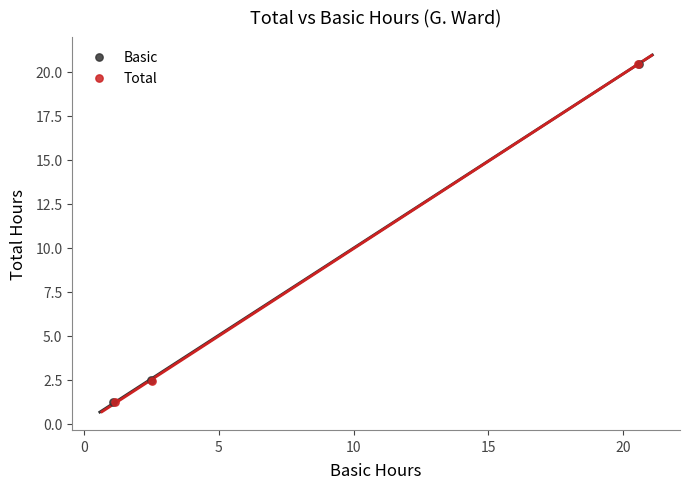

Which series has the widest spread of Y values?

Basic